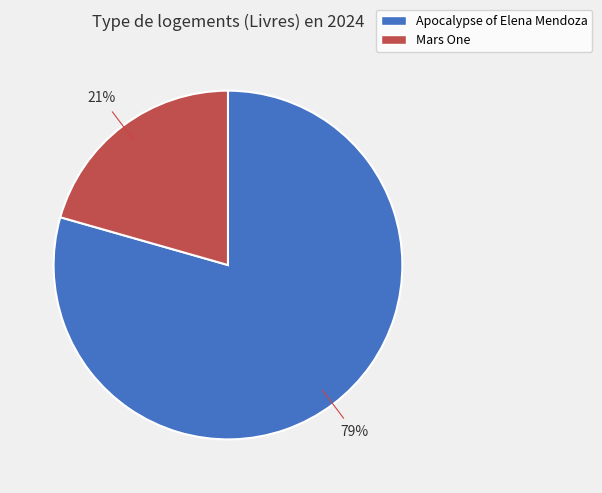

The Mars One slice represents 33% of the pie. True or false?

False